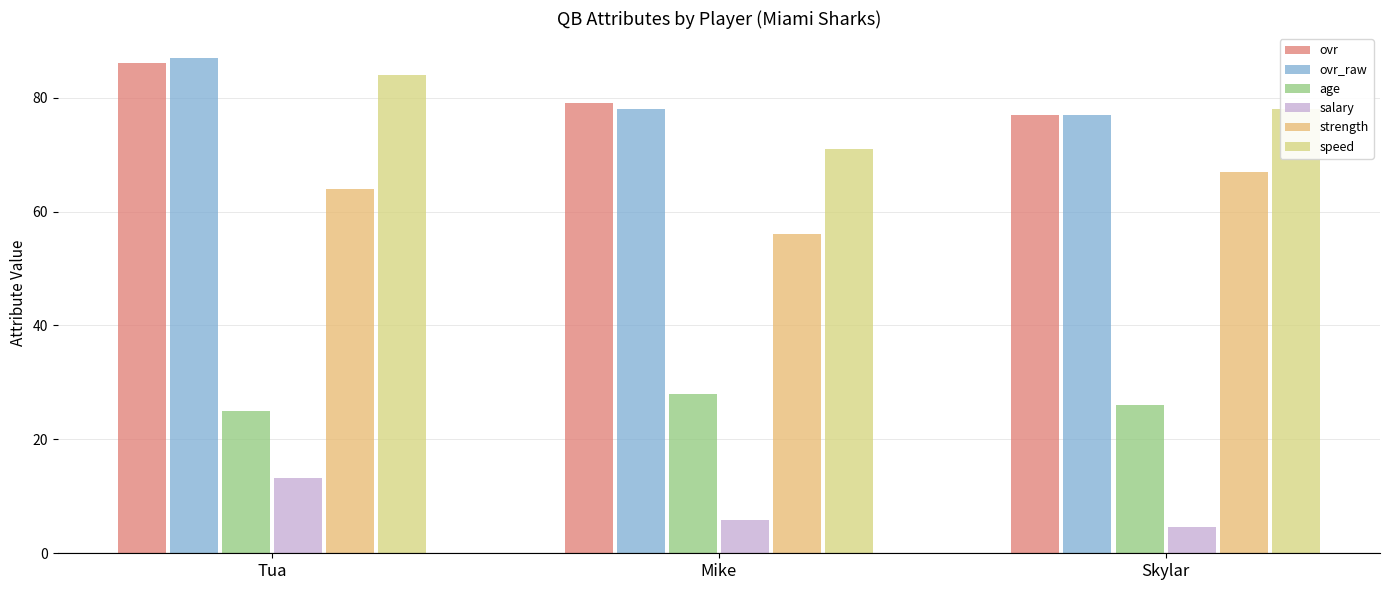

Is it true that speed equals 71.0 at Mike?

True